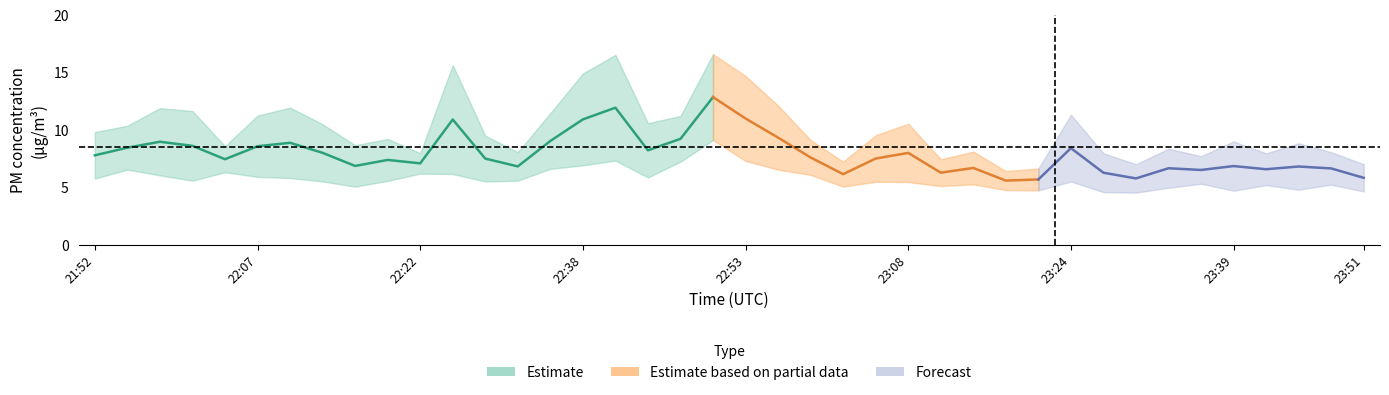

Which has a higher value, 23:27 or 22:50?

22:50